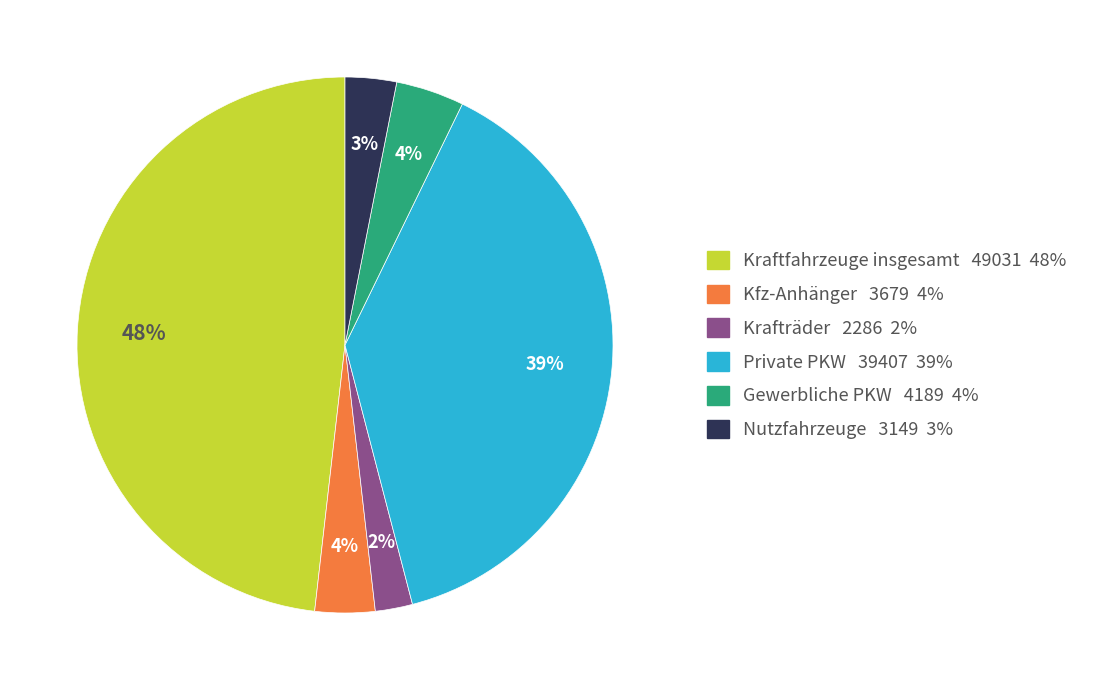

How many segments does this pie chart have?

6